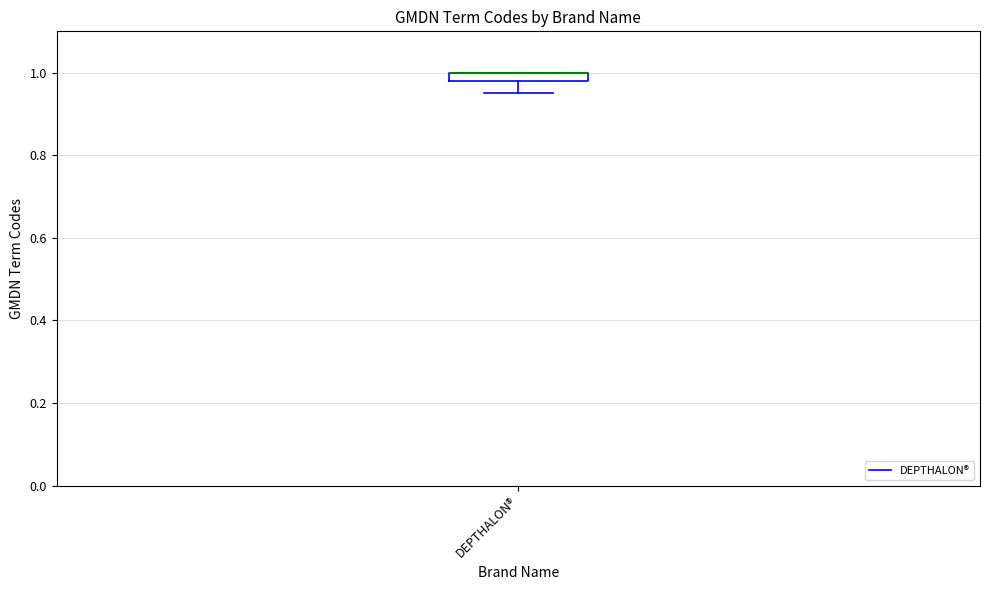

Where does the lower whisker of the box for DEPTHALON® end on the y-axis? The values are not printed on the chart, so give them approximately, as read against the axis.

0.96